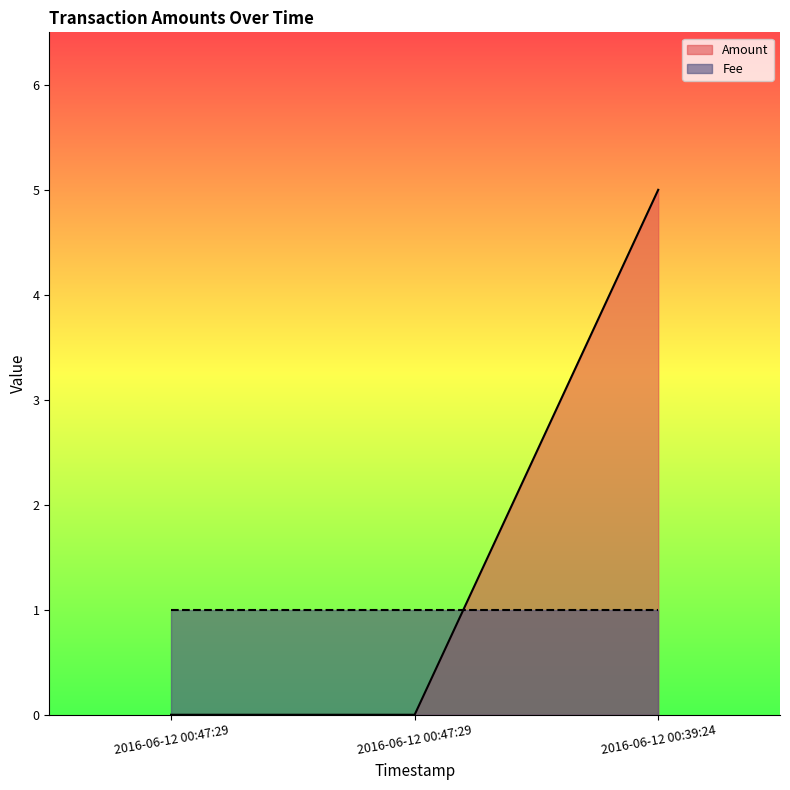

What is the label of the 1st point from the left?

2016-06-12 00:47:29